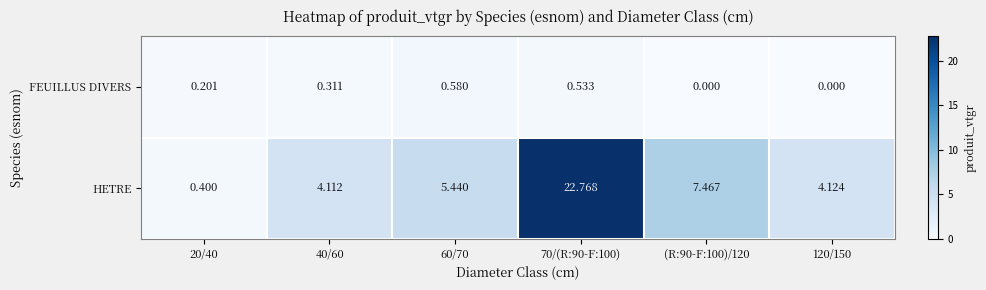

List the series in order of their peak value, lowest first.

FEUILLUS DIVERS, HETRE